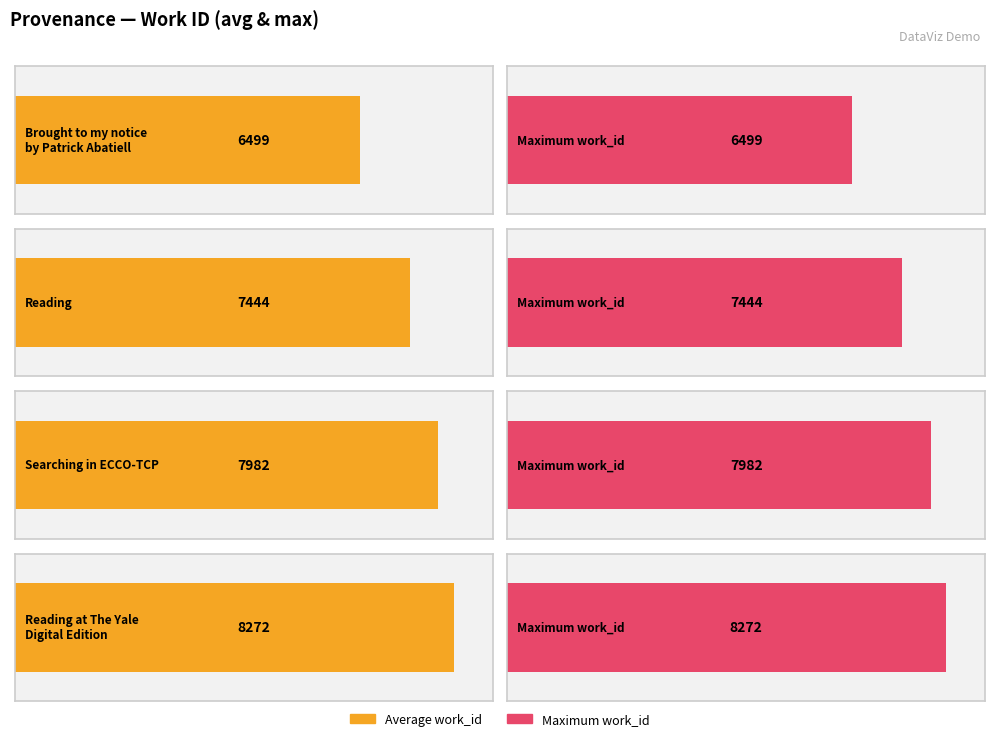

Which series has the largest range (max minus min)?

Average work_id